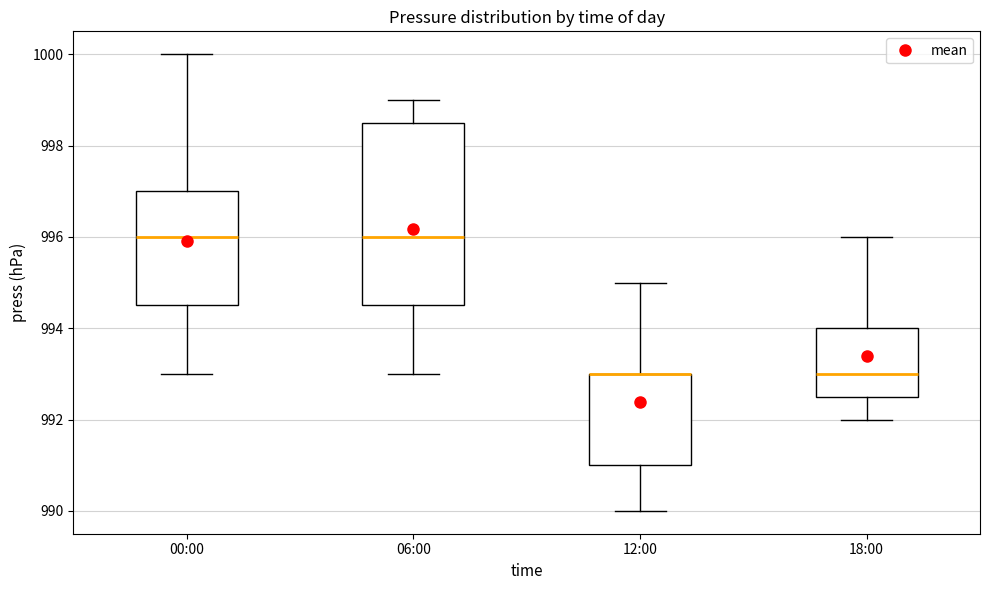

Reading left to right, read every box against the y-axis: the position of its median line, the range the box covers, and the ends of its whiskers. The values are not printed on the chart, so give them approximately, as read against the axis.

00:00: median 996.0, box 994.6 to 997.0, whiskers 993.0 to 1000.0
06:00: median 996.0, box 994.6 to 998.6, whiskers 993.0 to 999.0
12:00: median 993.0 (drawn on the box's upper edge), box 991.0 to 993.0, whiskers 990.0 to 995.0
18:00: median 993.0, box 992.6 to 994.0, whiskers 992.0 to 996.0